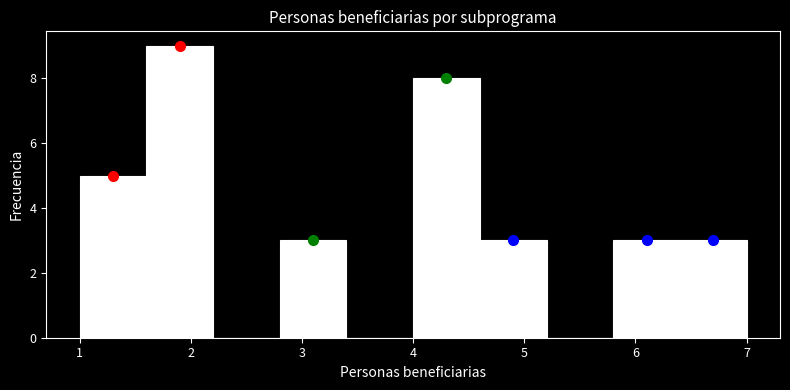

Reading left to right, transcribe this chart: for each bar, give the range it covers on the x-axis and its height. The values are not printed on the chart, so give them approximately, as read against the axis.

1.0 to 1.6: 5
1.6 to 2.2: 9
2.2 to 2.8: 0
2.8 to 3.4: 3
3.4 to 4.0: 0
4.0 to 4.6: 8
4.6 to 5.2: 3
5.2 to 5.8: 0
5.8 to 6.4: 3
6.4 to 7.0: 3